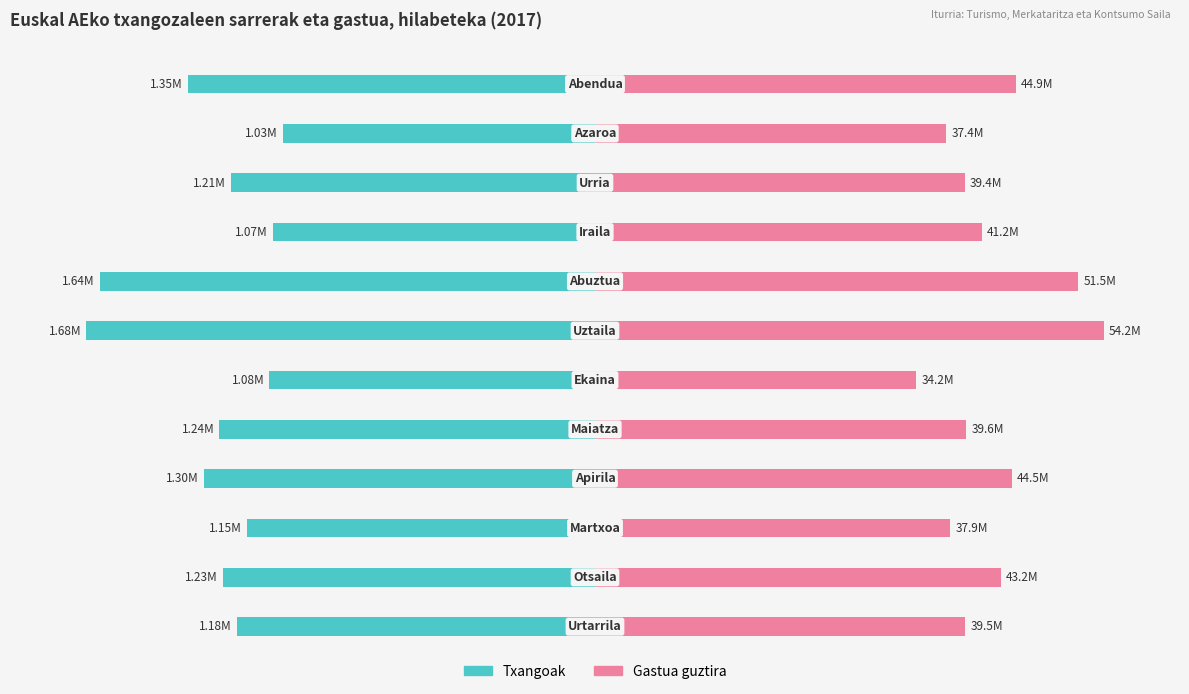

What is the difference between the highest and lowest values at 0?

159.0